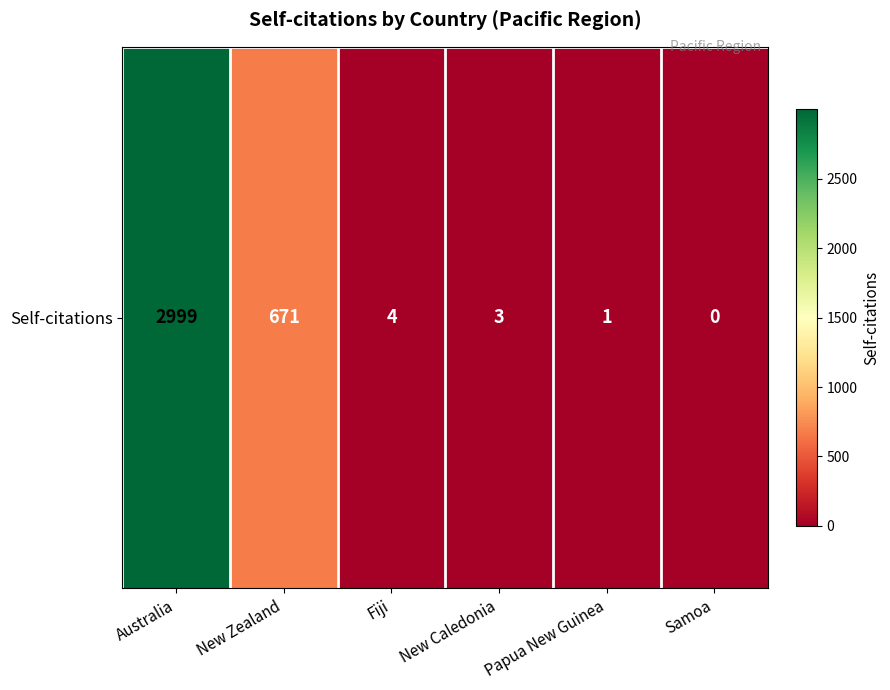

True or false: the data shows 5 at New Caledonia.

False